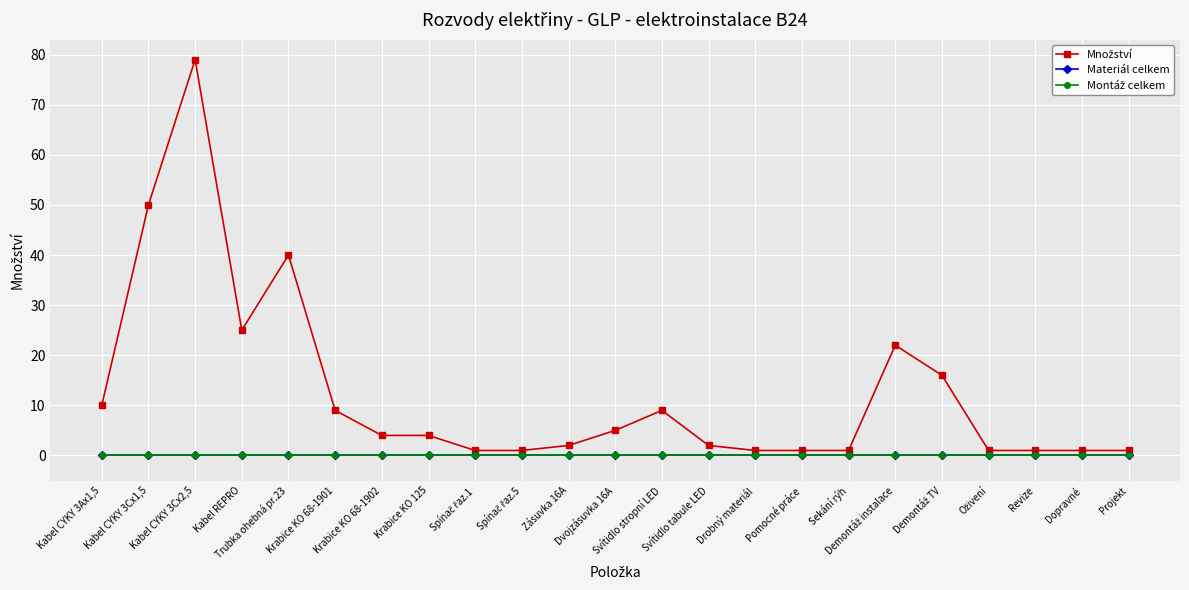

How many lines are shown in the chart?

3